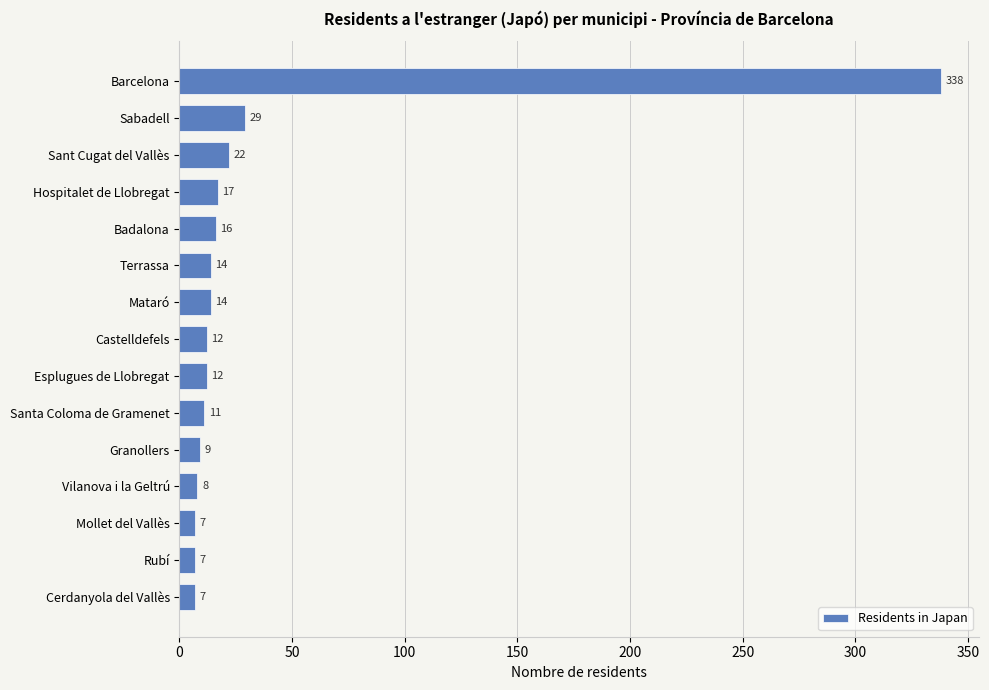

Between Rubí and Terrassa, which is larger?

Terrassa